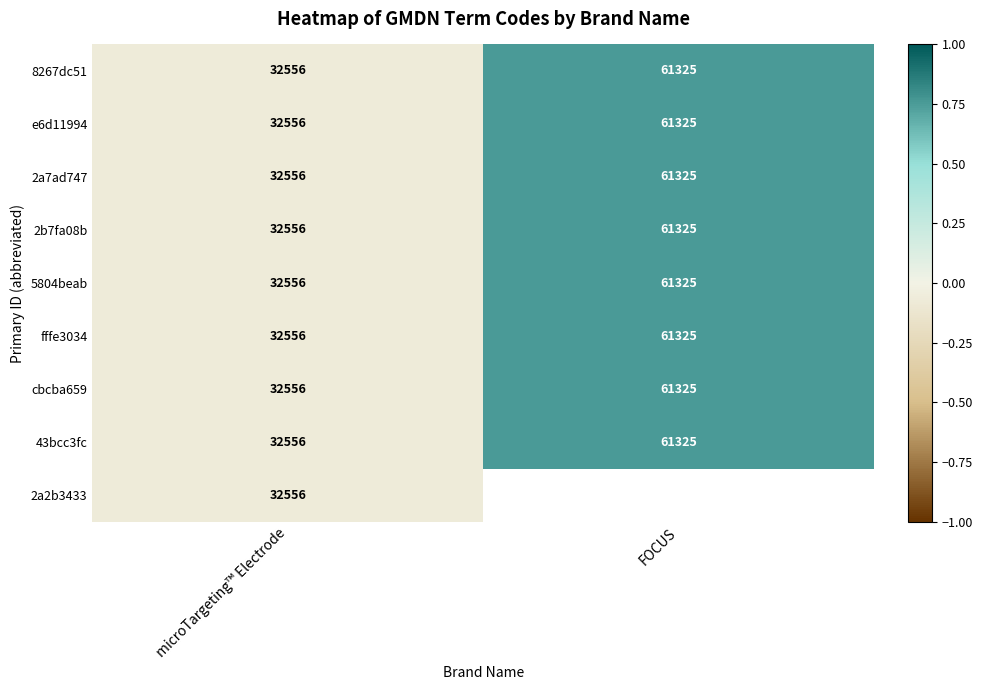

How many data points in 43bcc3fc are less than 61325?

1